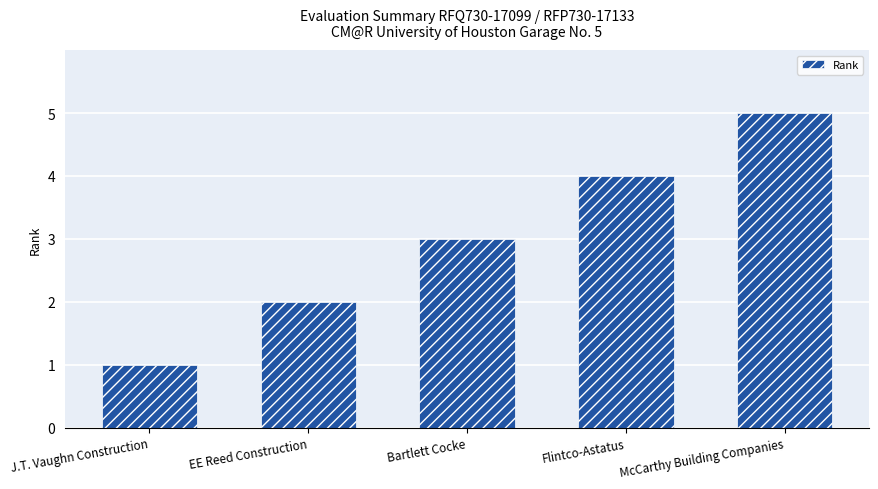

The chart shows a value of 5 at McCarthy Building Companies. True or false?

True